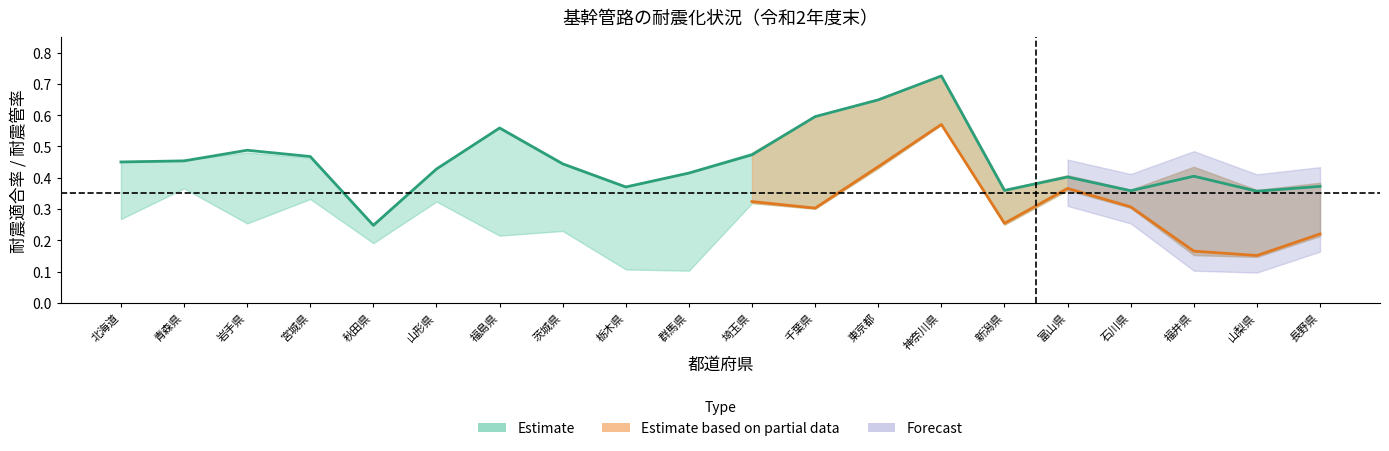

At which category is the sum across all series the highest?

神奈川県